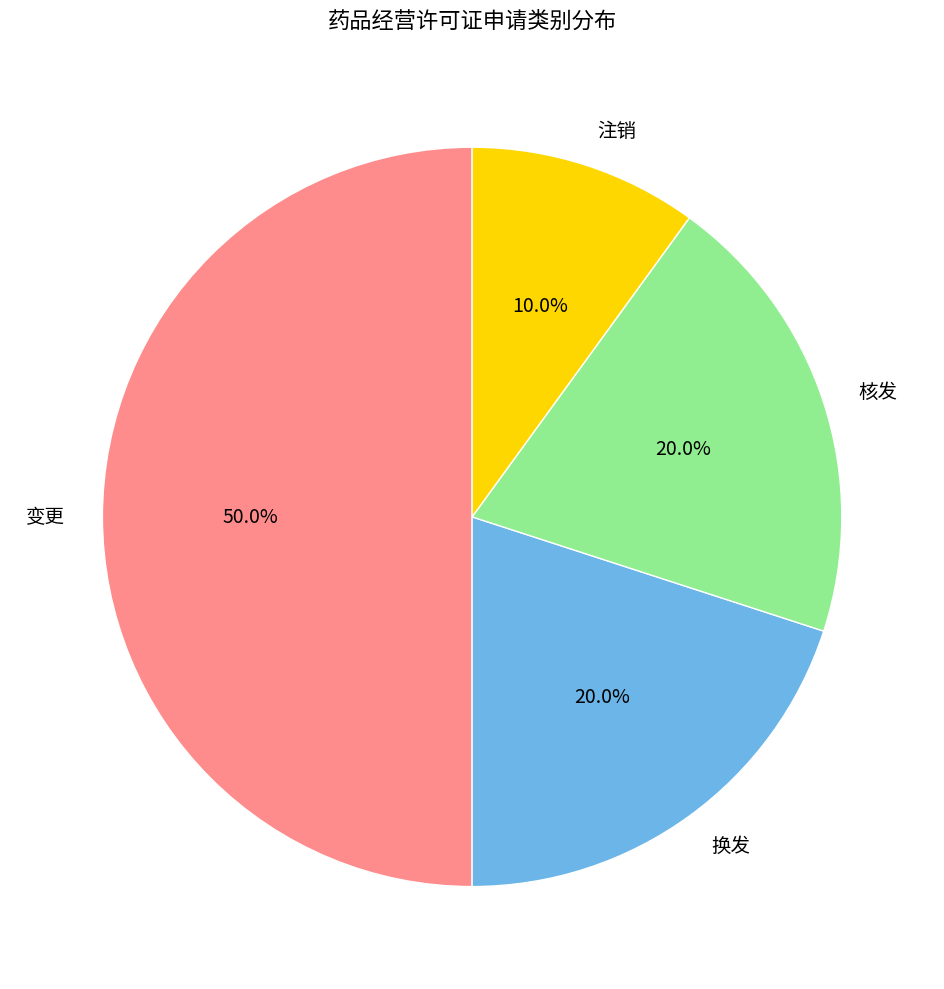

What is the largest slice in the pie chart?

变更